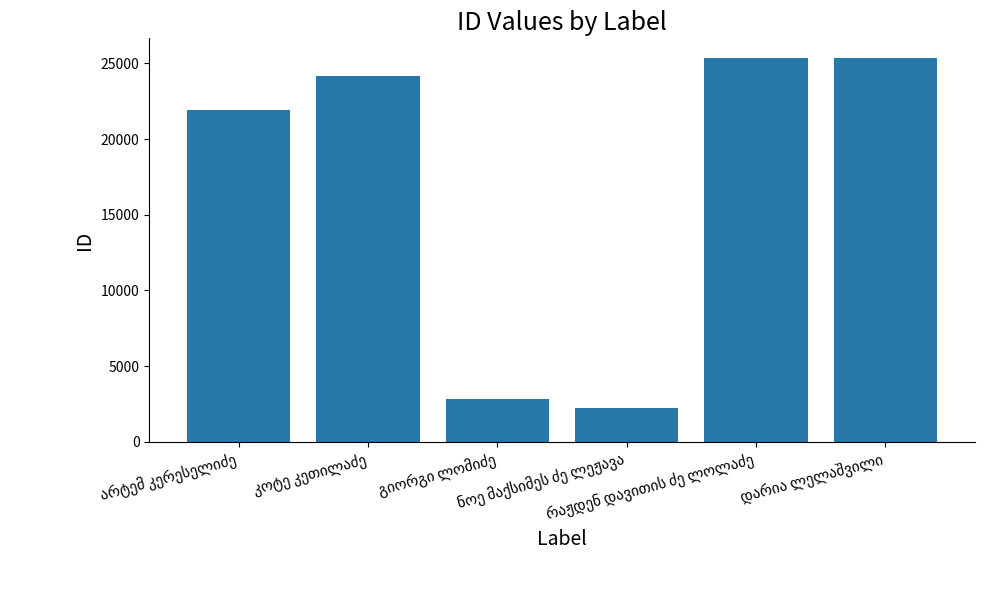

What is the value of the 3rd bar from the left?

2828